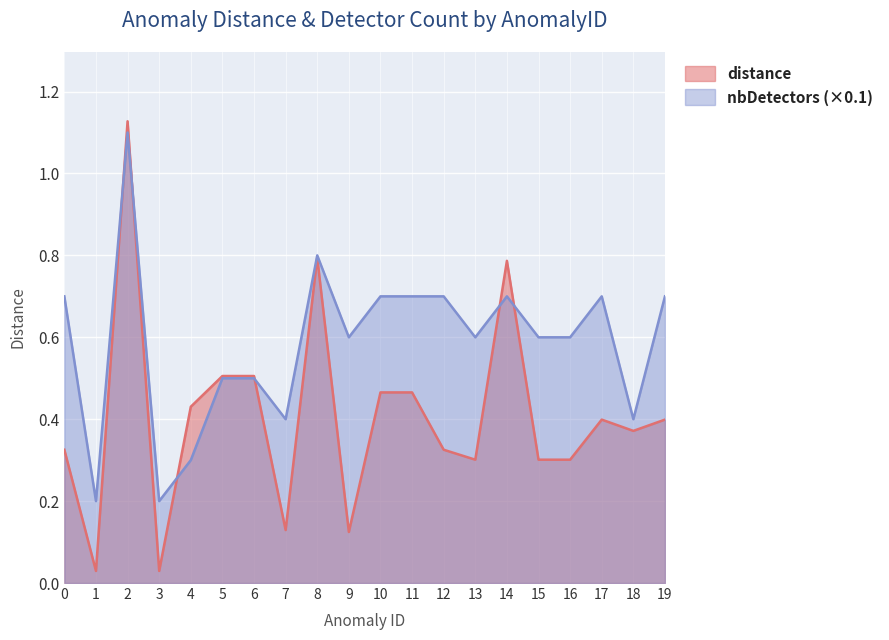

What is the difference between the maximum and minimum values in the distance series?

1.1